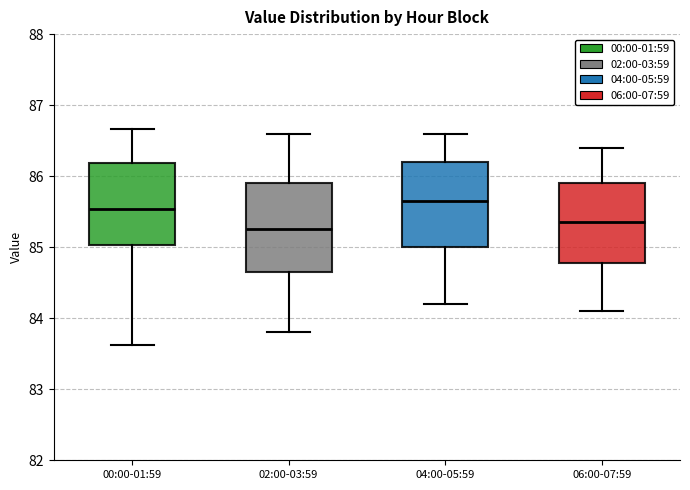

Reading left to right, read every box against the y-axis: the position of its median line, the range the box covers, and the ends of its whiskers. The values are not printed on the chart, so give them approximately, as read against the axis.

00:00-01:59: median 85.5, box 85.0 to 86.2, whiskers 83.6 to 86.7
02:00-03:59: median 85.3, box 84.7 to 85.9, whiskers 83.8 to 86.6
04:00-05:59: median 85.7, box 85.0 to 86.2, whiskers 84.2 to 86.6
06:00-07:59: median 85.4, box 84.8 to 85.9, whiskers 84.1 to 86.4